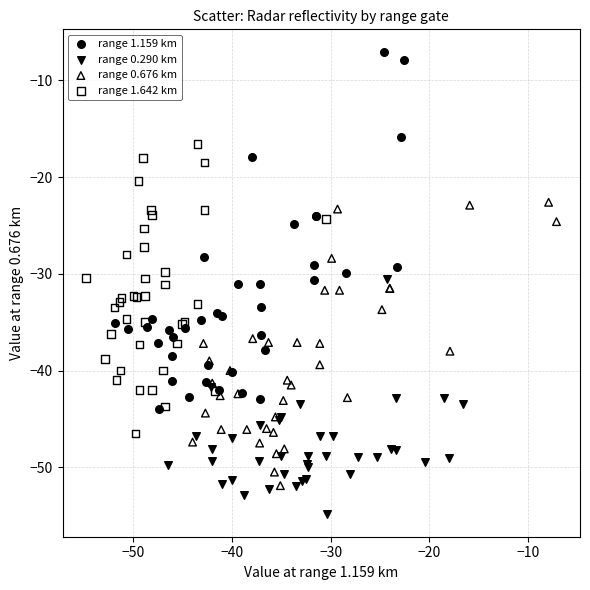

Which series contains the highest Y value?

range 1.159 km